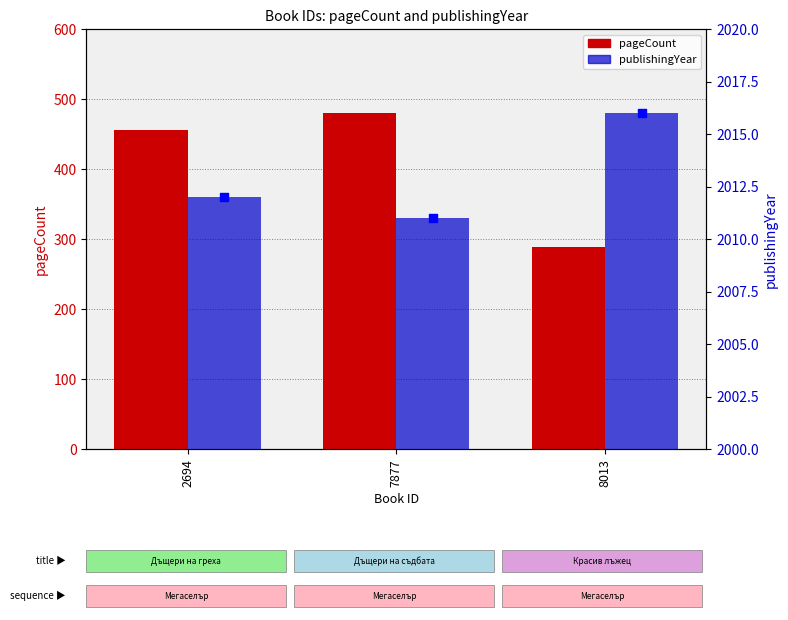

At which category is the sum across all series the highest?

7877